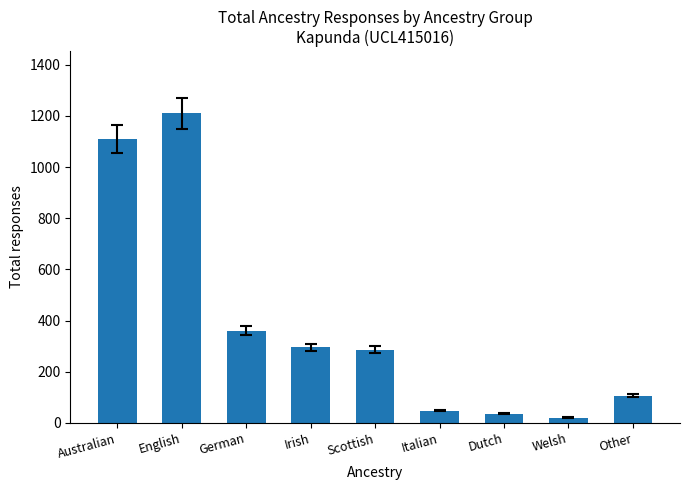

What is the value of the 1st bar from the left?

1110